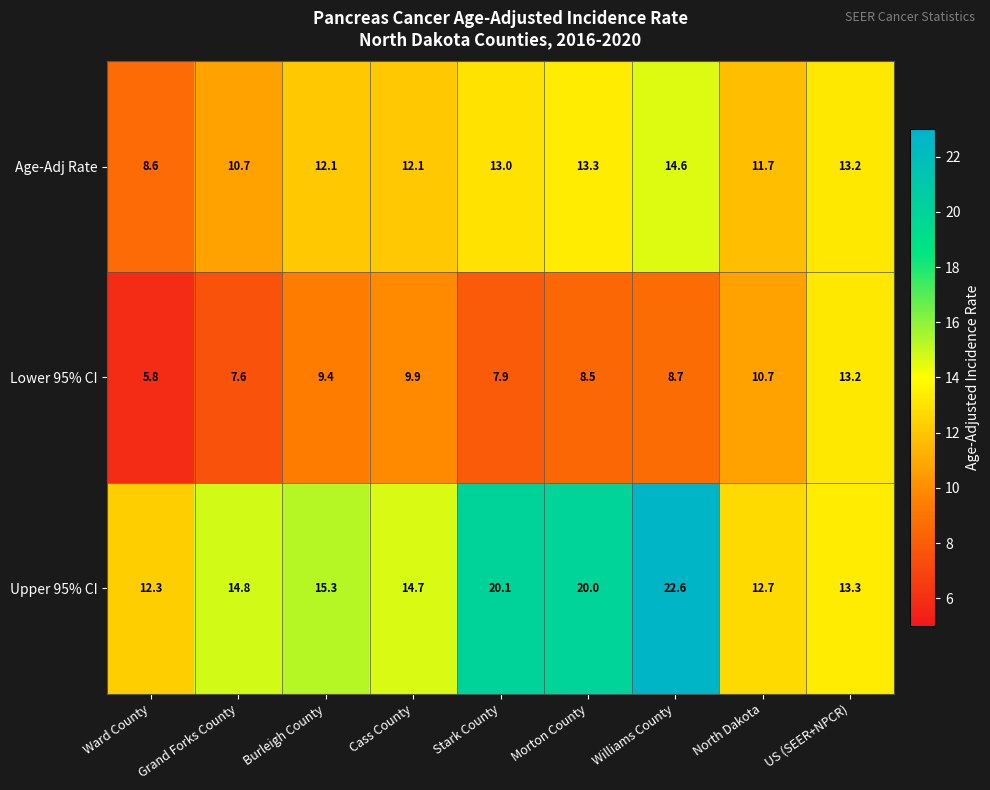

How many data points in Age-Adj Rate are above 12?

6